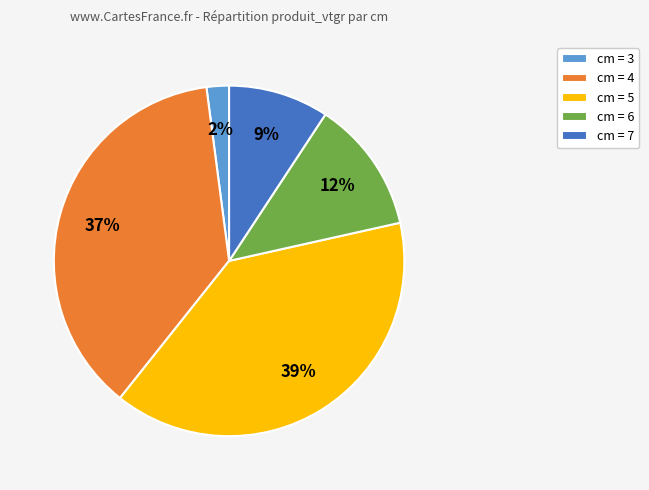

Count the number of slices in the pie.

5